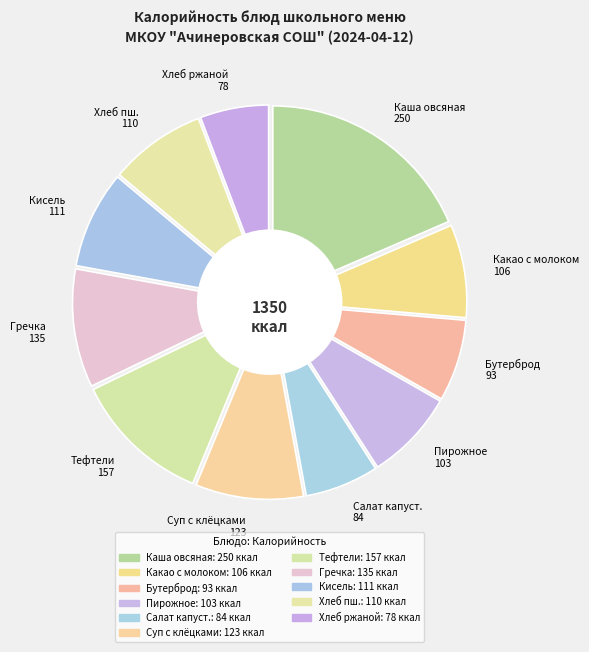

What is the change in value from Каша овсяная молочная to Тефтели?

-93